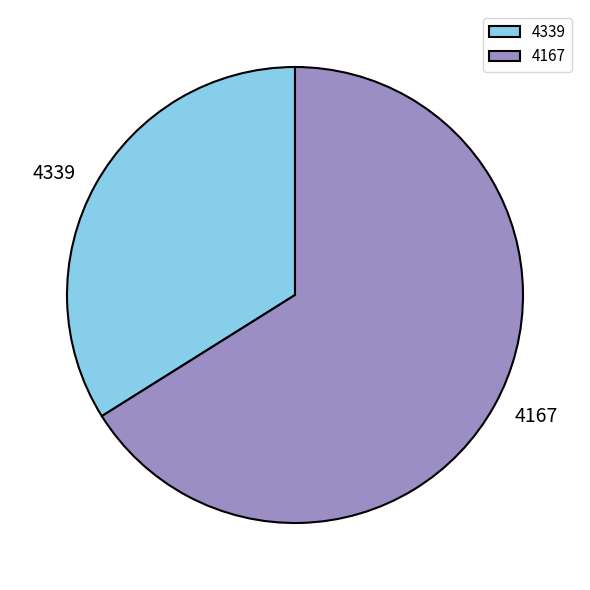

What is the smallest slice in the pie chart?

4339